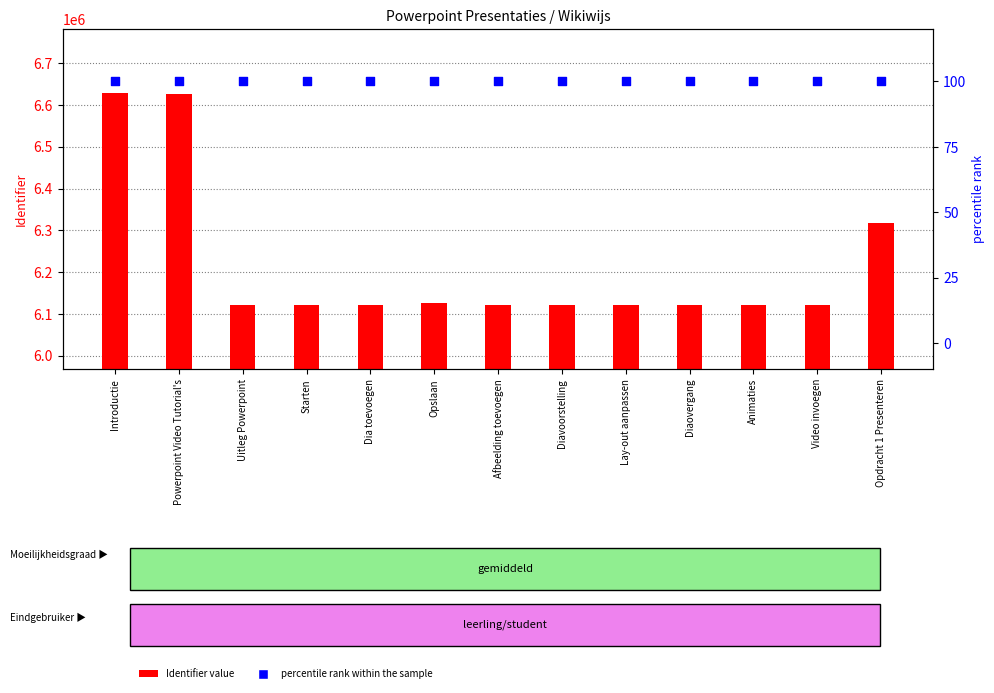

Which series reaches the minimum Y coordinate?

percentile rank within the sample